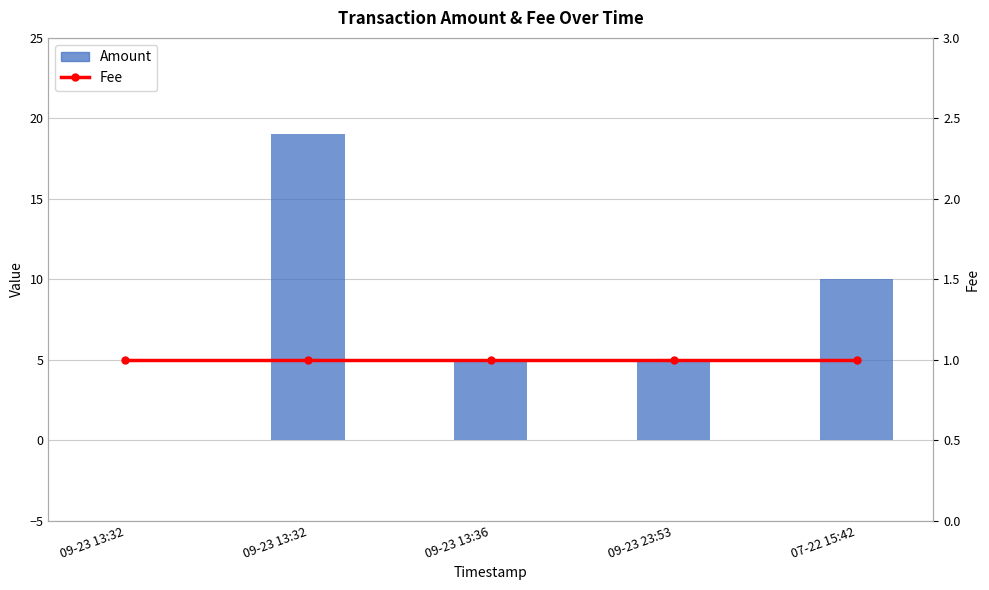

Is it true that Amount equals -10 at 09-23 13:32?

False